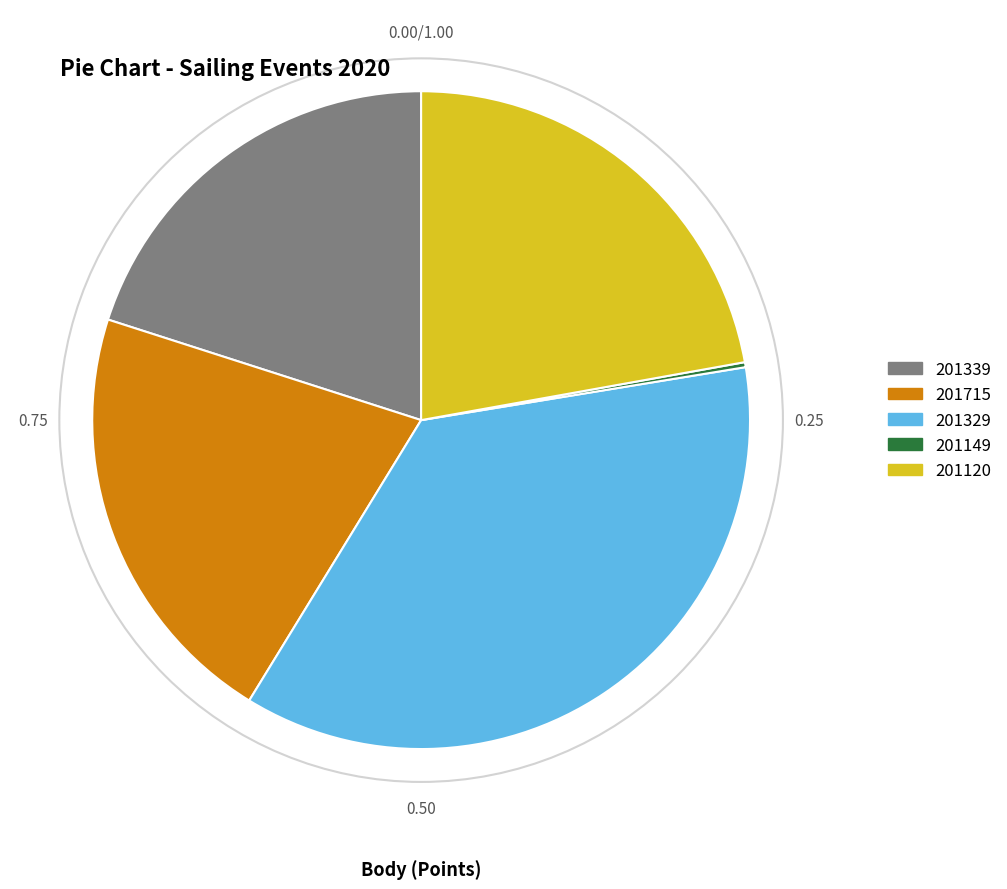

Do 201120 and 201715 together represent more than half of the pie?

No